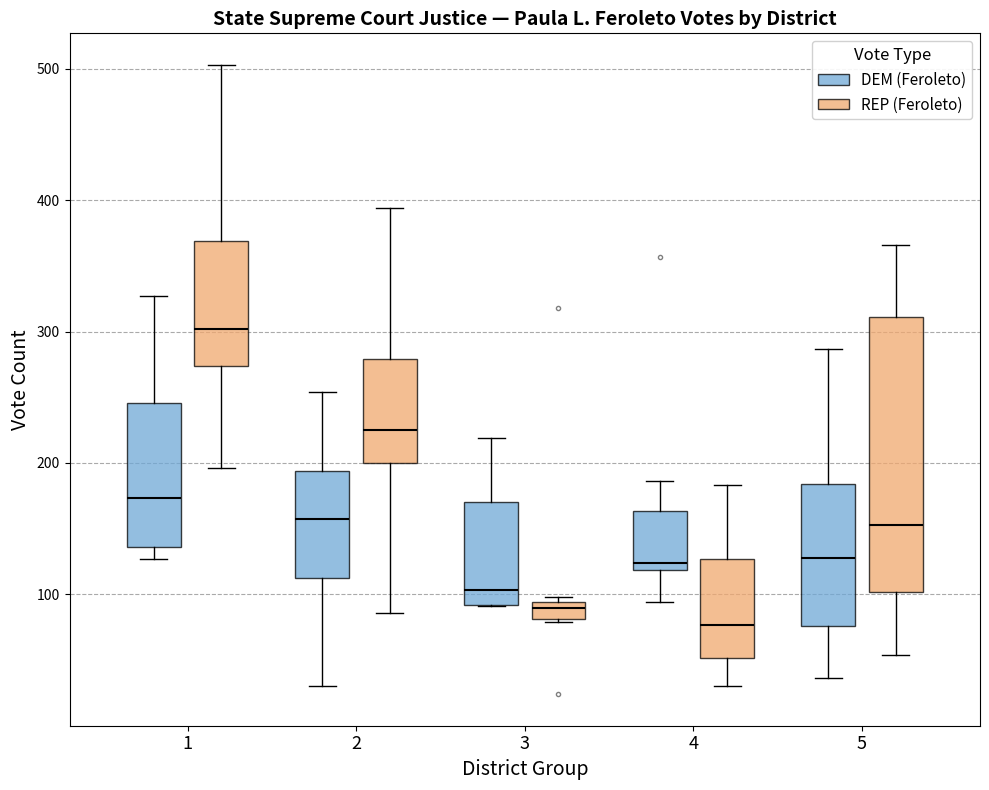

Which box has the highest median line?

1 (REP (Feroleto))